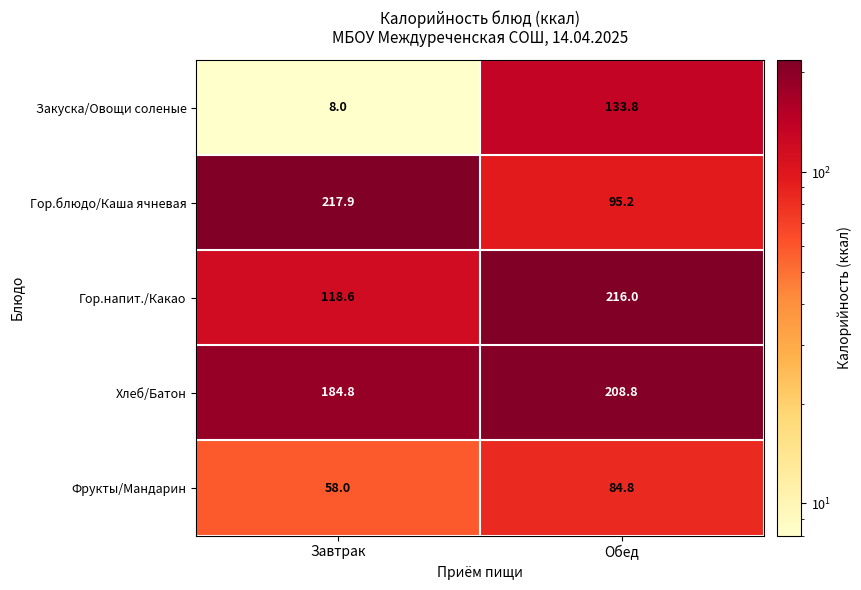

Which series changed the most between Завтрак and Обед?

Закуска/Овощи соленые